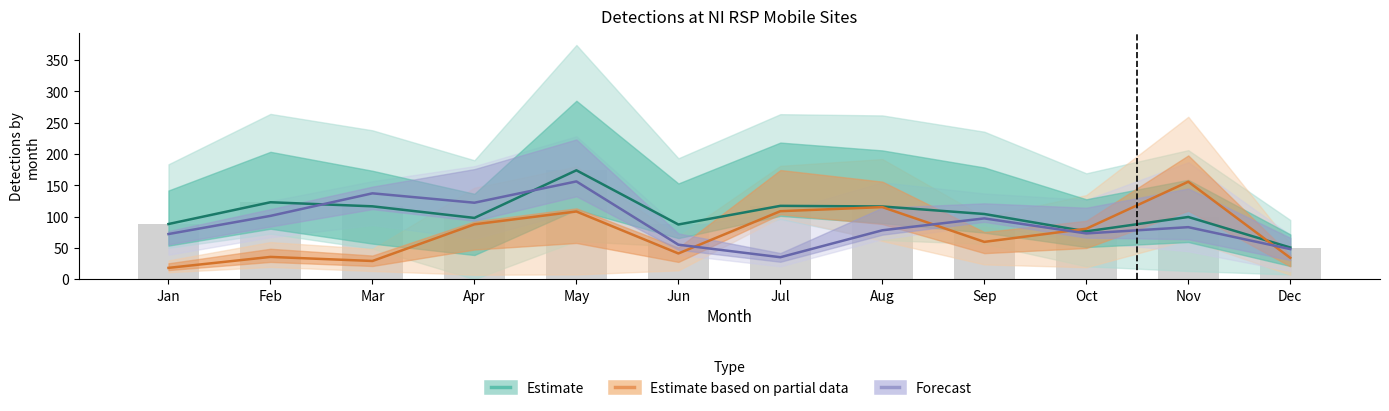

Between Oct and Feb, which is larger?

Feb